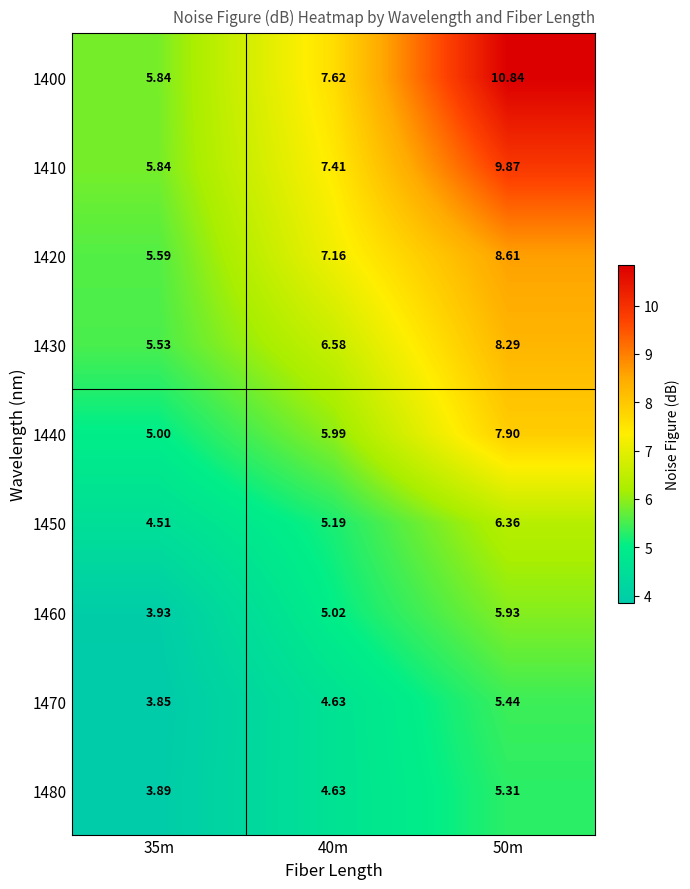

Is the value of 1400 at 40m greater than the value of 1480 at 40m?

Yes